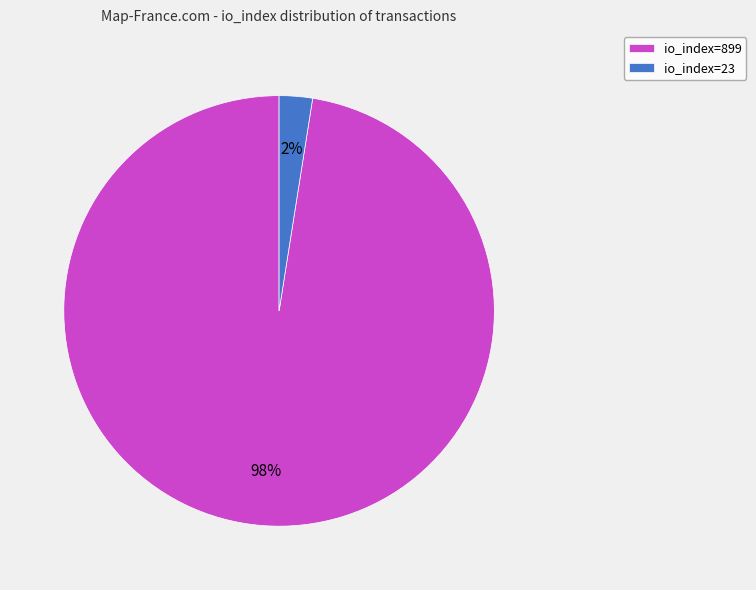

Rank the categories by value from highest to lowest.

io_index=899, io_index=23